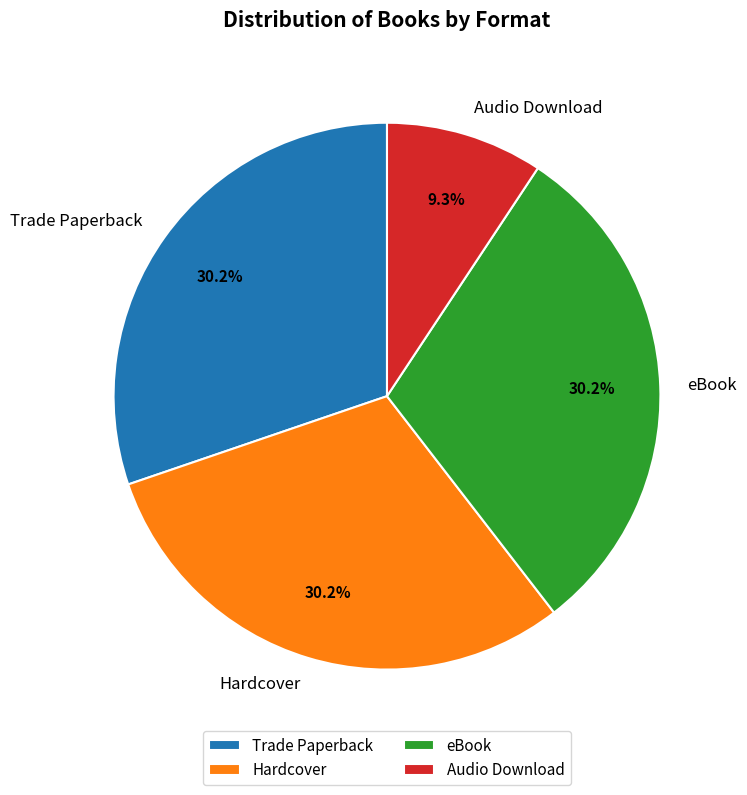

What percentage is the eBook slice, to the nearest percent?

30%